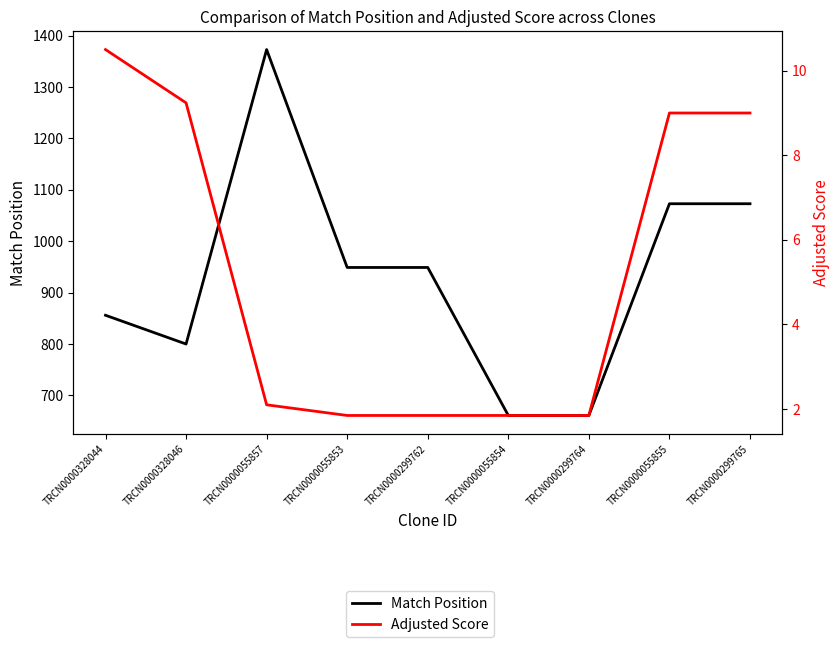

What is the label of the 5th point from the left?

TRCN0000299762